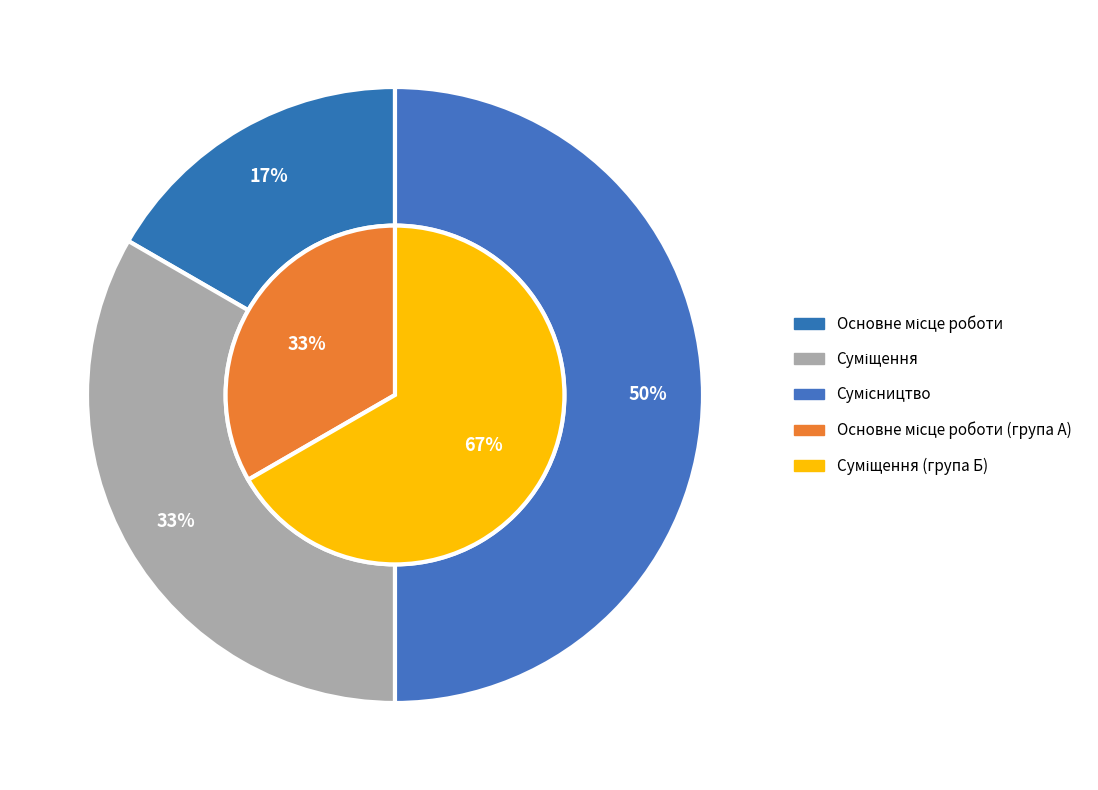

To the nearest percent, what percentage of the pie is Суміщення?

33%